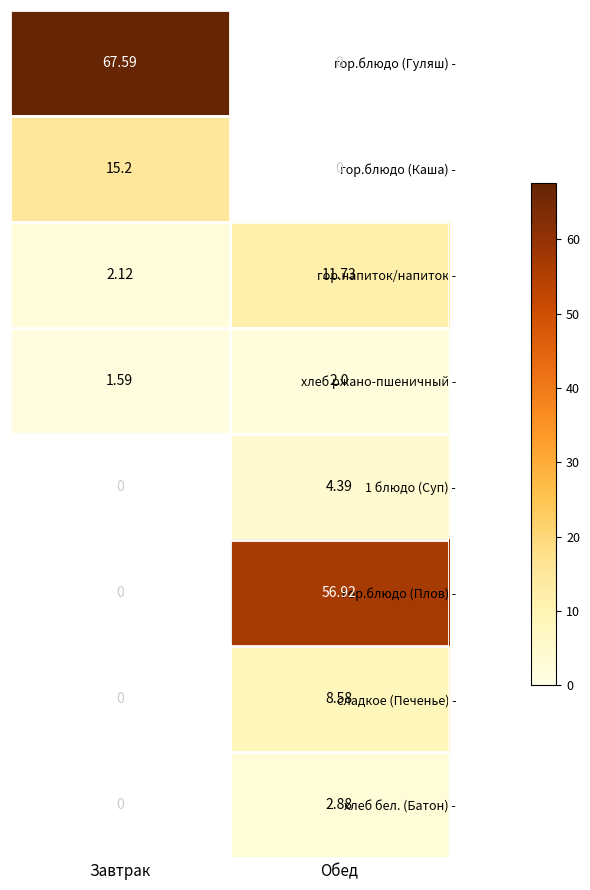

List the labels in order of гор.напиток/напиток - value, largest first.

Обед, Завтрак